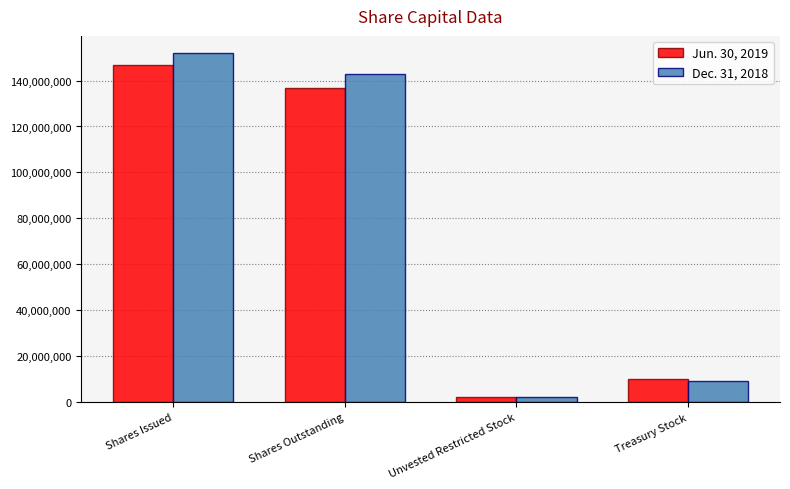

Reading left to right, extract all data points from this chart.

Jun. 30, 2019: Shares Issued=146847345	Shares Outstanding=136602986	Unvested Restricted Stock=2250655	Treasury Stock=10244359
Dec. 31, 2018: Shares Issued=151847345	Shares Outstanding=142674664	Unvested Restricted Stock=2429442	Treasury Stock=9172681